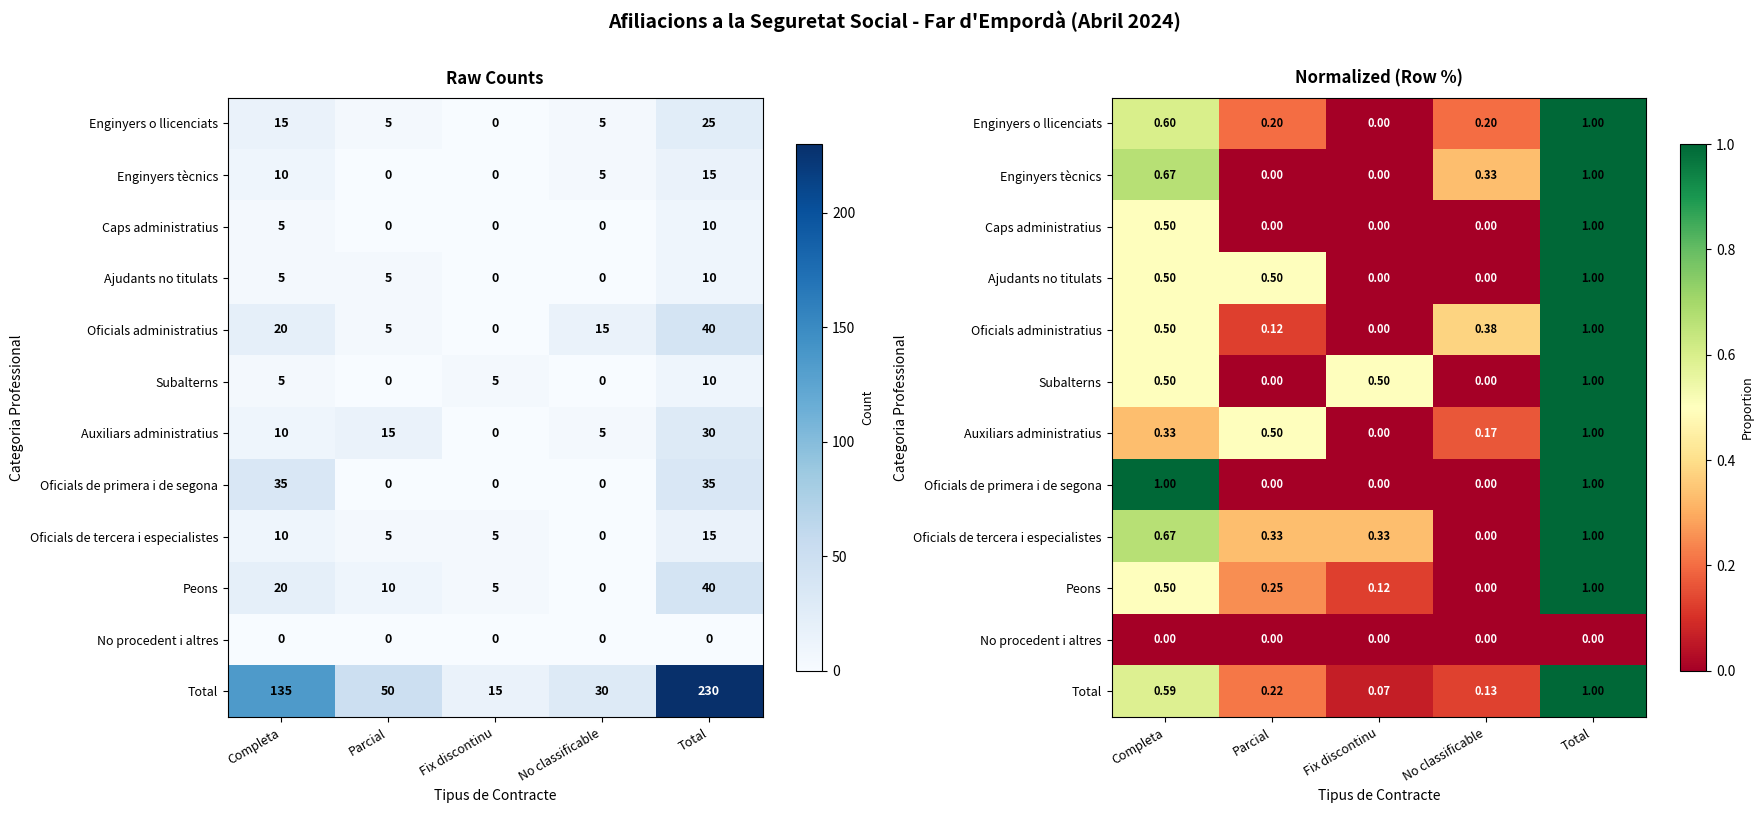

Between No classificable and Completa, which is larger?

Completa